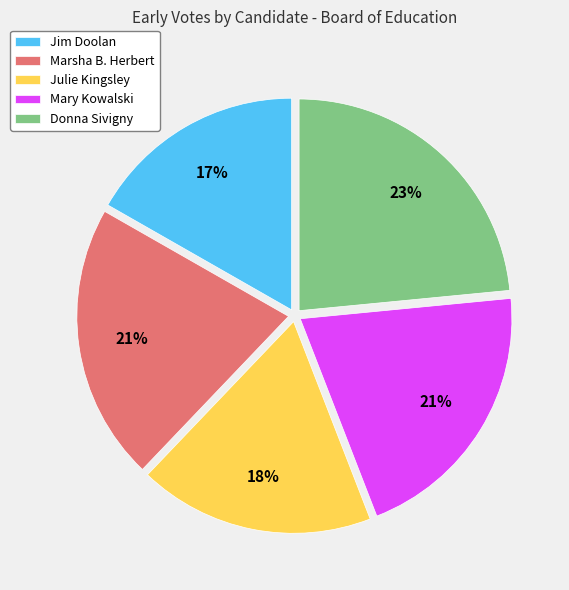

Approximately how many times larger is the value at Julie Kingsley compared to Jim Doolan?

1.1